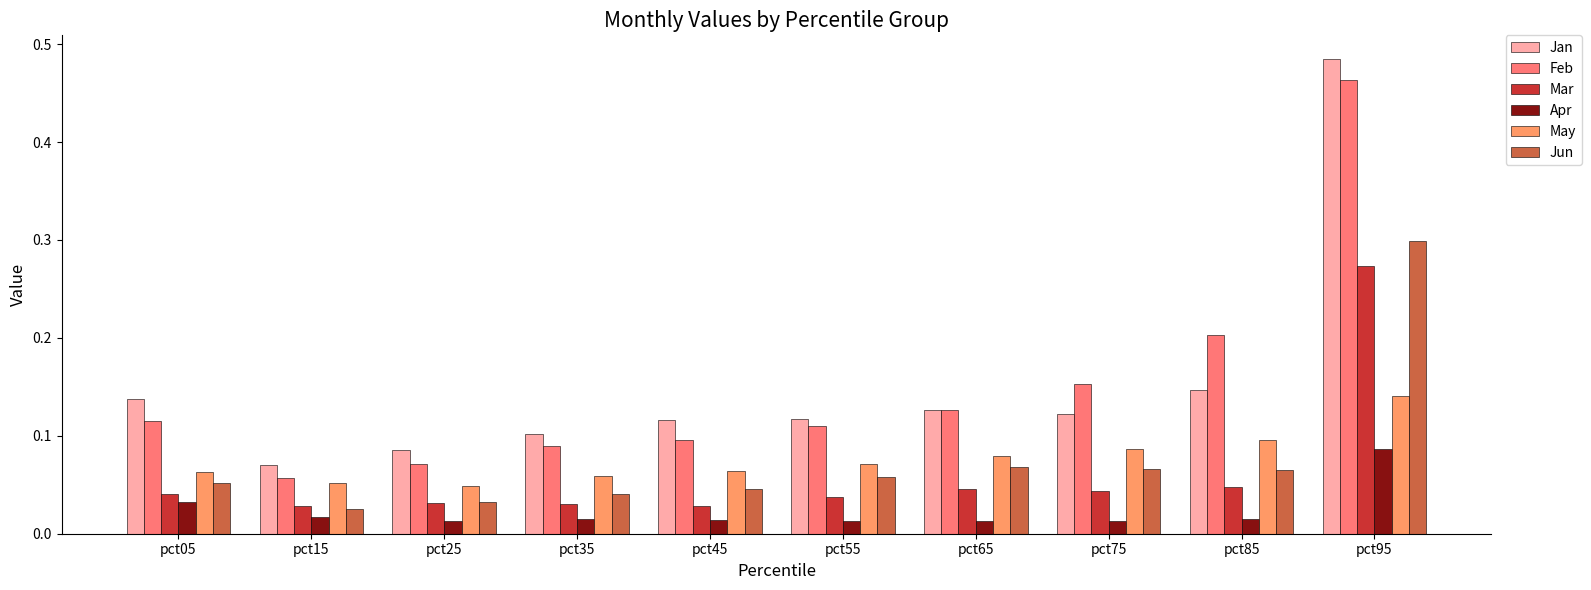

At pct05, list the series in order from largest to smallest.

Jan, Feb, May, Jun, Mar, Apr